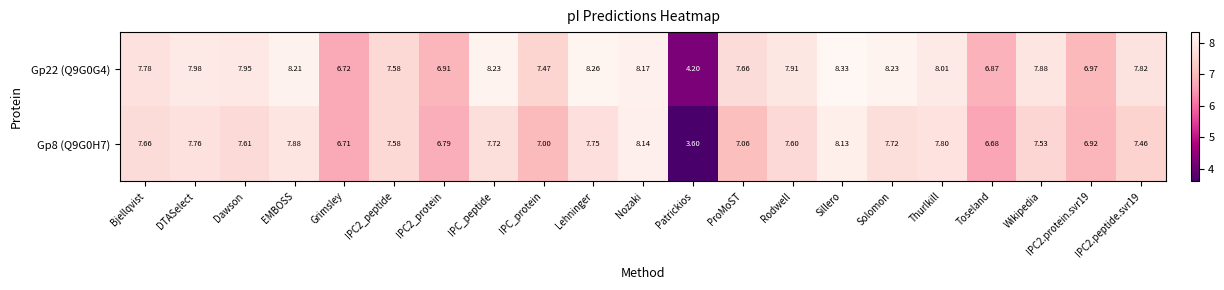

At which label does Gp8 (Q9G0H7) reach its minimum?

Patrickios